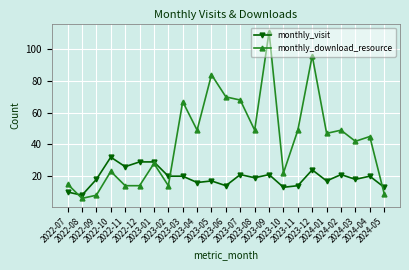

Reading right to left, list all the values displayed in this chart.

monthly_visit: 2024-05=13	2024-04=20	2024-03=18	2024-02=21	2024-01=17	2023-12=24	2023-11=14	2023-10=13	2023-09=21	2023-08=19	2023-07=21	2023-06=14	2023-05=17	2023-04=16	2023-03=20	2023-02=20	2023-01=29	2022-12=29	2022-11=26	2022-10=32	2022-09=18	2022-08=8	2022-07=10
monthly_download_resource: 2024-05=9	2024-04=45	2024-03=42	2024-02=49	2024-01=47	2023-12=96	2023-11=49	2023-10=22	2023-09=111	2023-08=49	2023-07=68	2023-06=70	2023-05=84	2023-04=49	2023-03=67	2023-02=14	2023-01=28	2022-12=14	2022-11=14	2022-10=23	2022-09=8	2022-08=6	2022-07=15